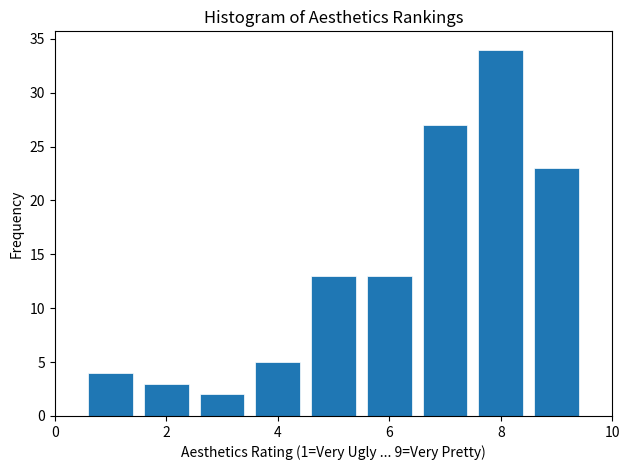

Over which range of the x-axis is the bar tallest?

7.5 to 8.5